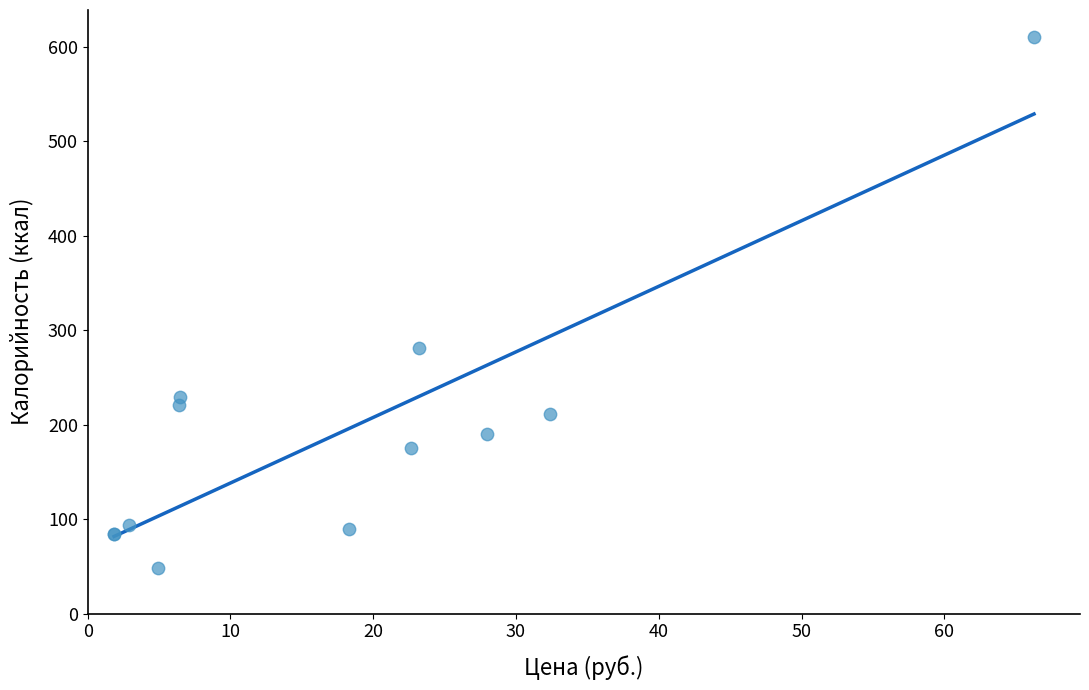

What Y value in the scatter plot is closest to 329?

281.2